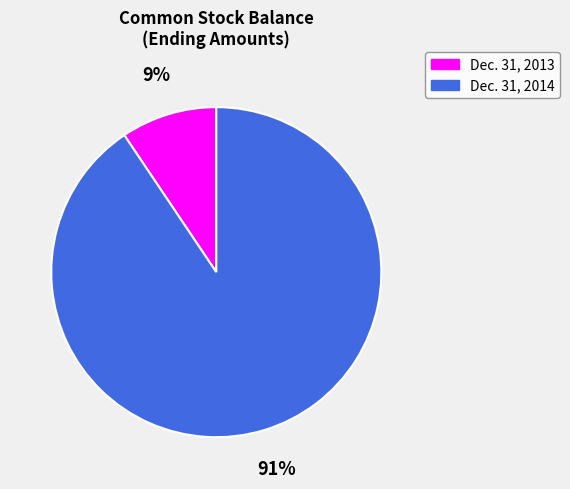

To the nearest percent, what is the average slice percentage?

50%